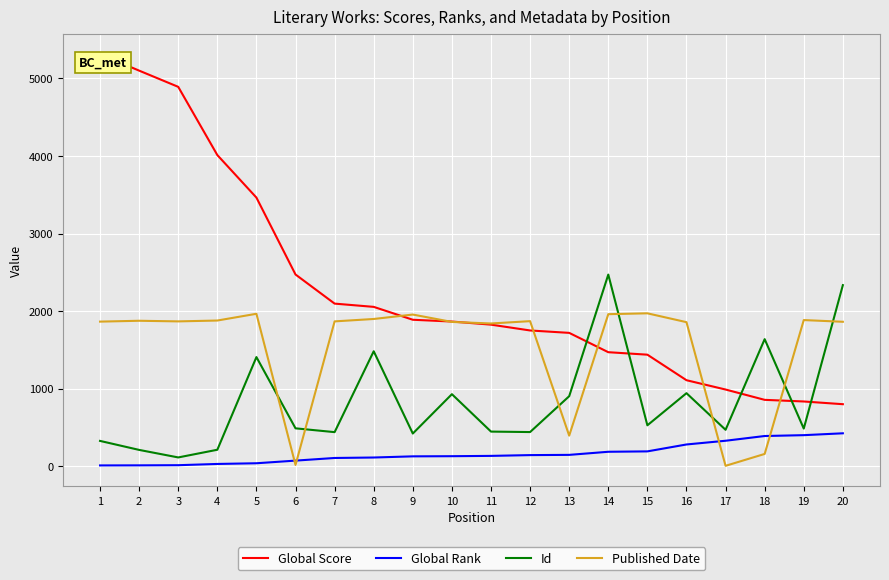

List the series in order of their peak value, lowest first.

Global Rank, Published Date, Id, Global Score